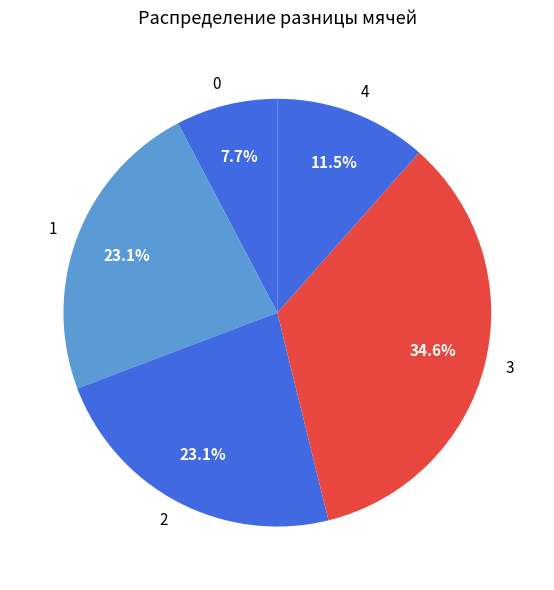

Which slice is the smallest?

0